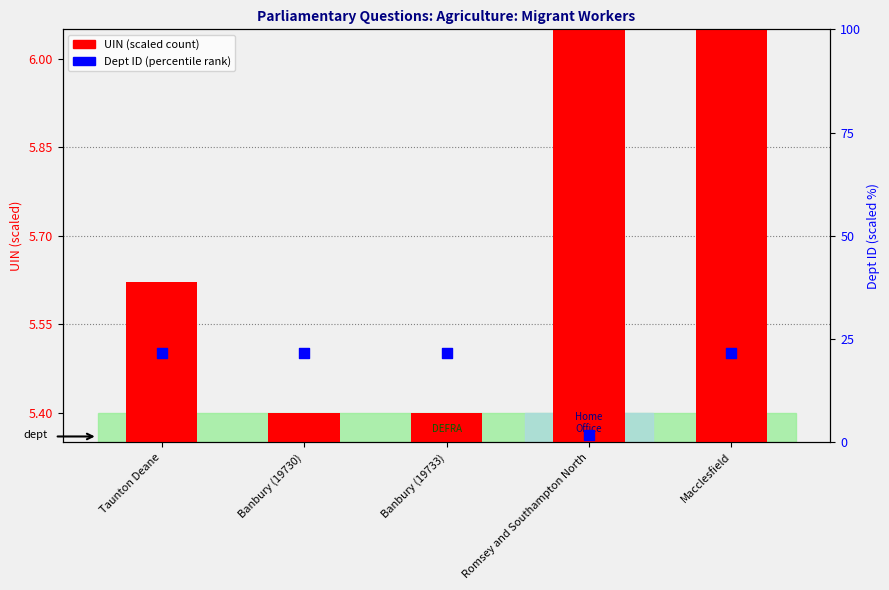

What is the total value across all series at Taunton Deane?

27.3